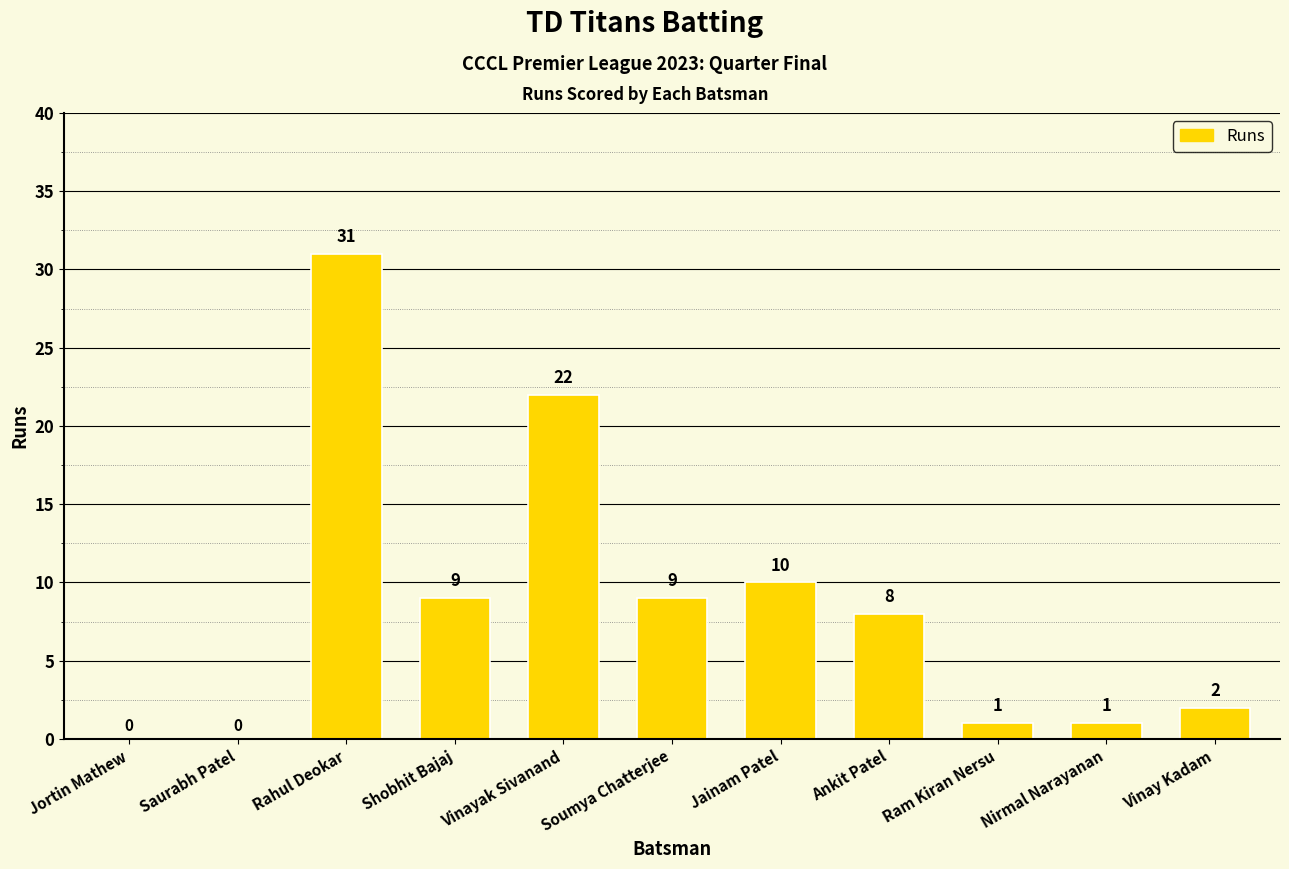

What is the sum of the values at Shobhit Bajaj and Rahul Deokar?

40